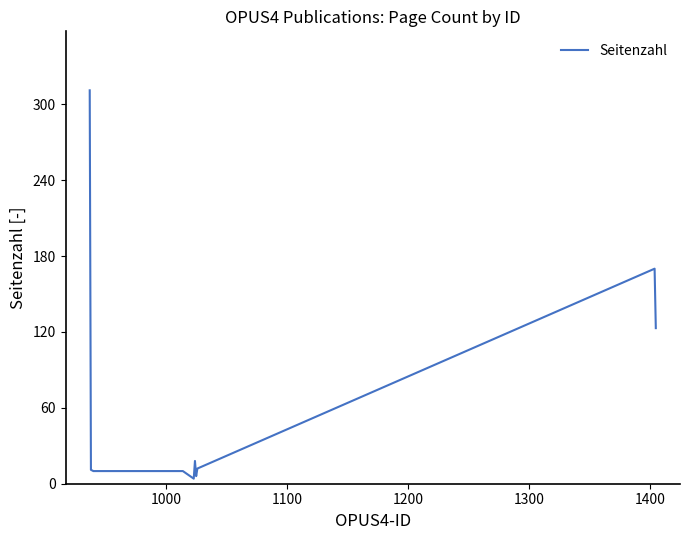

What is the difference between the maximum and minimum values?

307